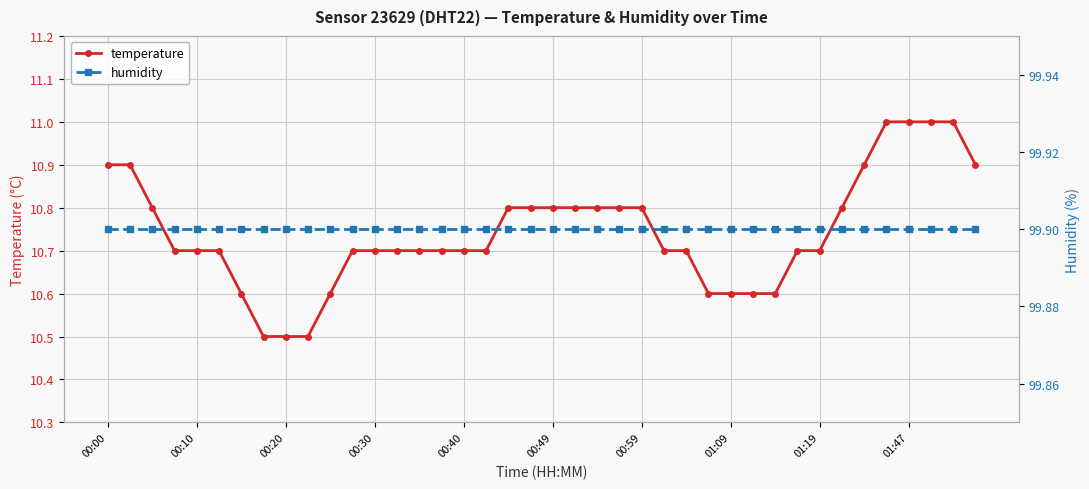

The value of humidity at 11 is 35.2. True or false?

False